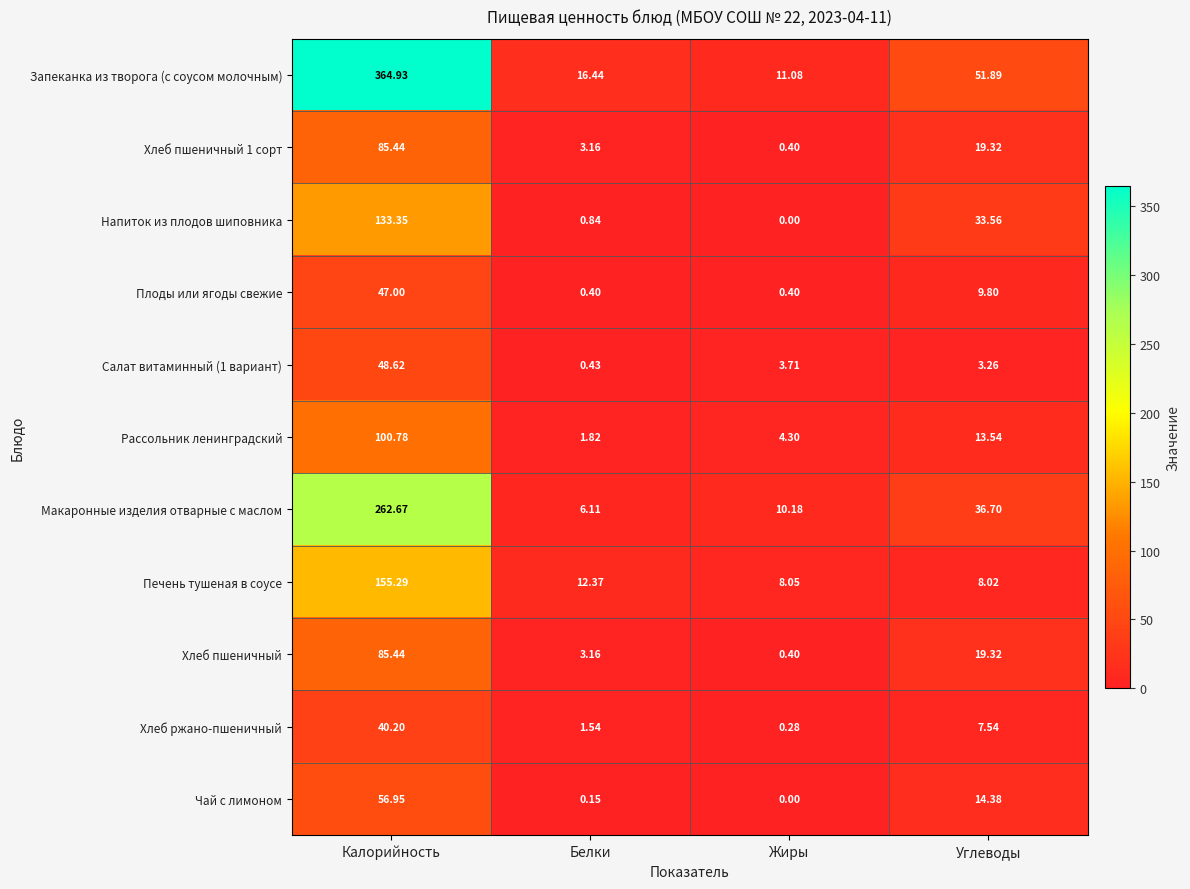

What is the spread (max minus min) of values at Жиры?

11.1